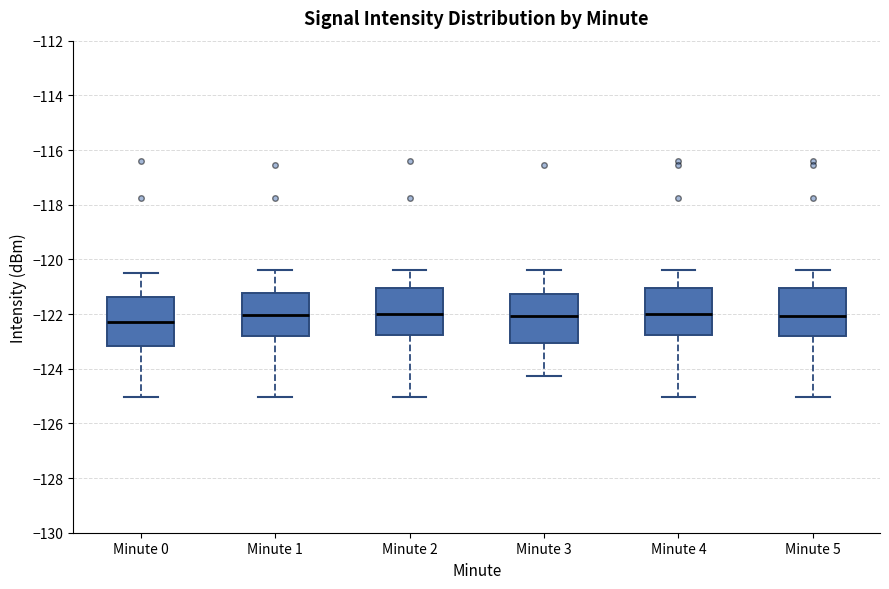

Reading left to right, transcribe this box plot: for each box, give where its median line is, the range the box spans, and where its two whiskers end, as read against the y-axis. The values are not printed on the chart, so give them approximately, as read against the axis.

Minute 0: median -122.4, box -123.2 to -121.4, whiskers -125.0 to -120.6
Minute 1: median -122.0, box -122.8 to -121.2, whiskers -125.0 to -120.4
Minute 2: median -122.0, box -122.8 to -121.0, whiskers -125.0 to -120.4
Minute 3: median -122.0, box -123.0 to -121.2, whiskers -124.2 to -120.4
Minute 4: median -122.0, box -122.8 to -121.0, whiskers -125.0 to -120.4
Minute 5: median -122.0, box -122.8 to -121.0, whiskers -125.0 to -120.4